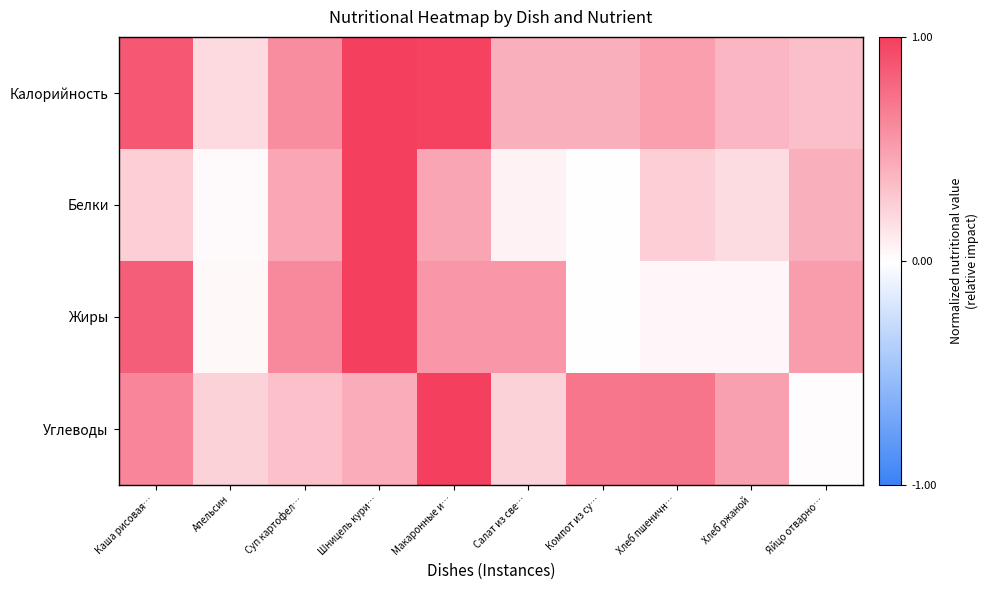

Which series has the largest total across all categories?

Калорийность